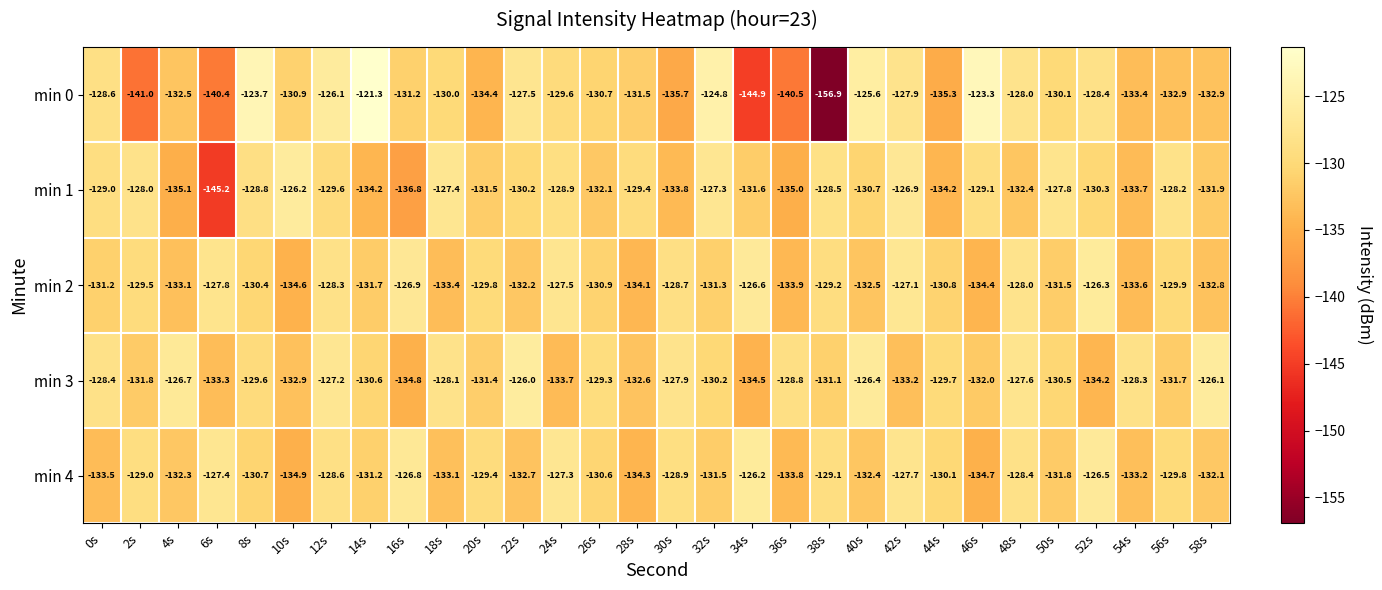

What is the sum of the min 3 values at 30s and 6s?

-261.2